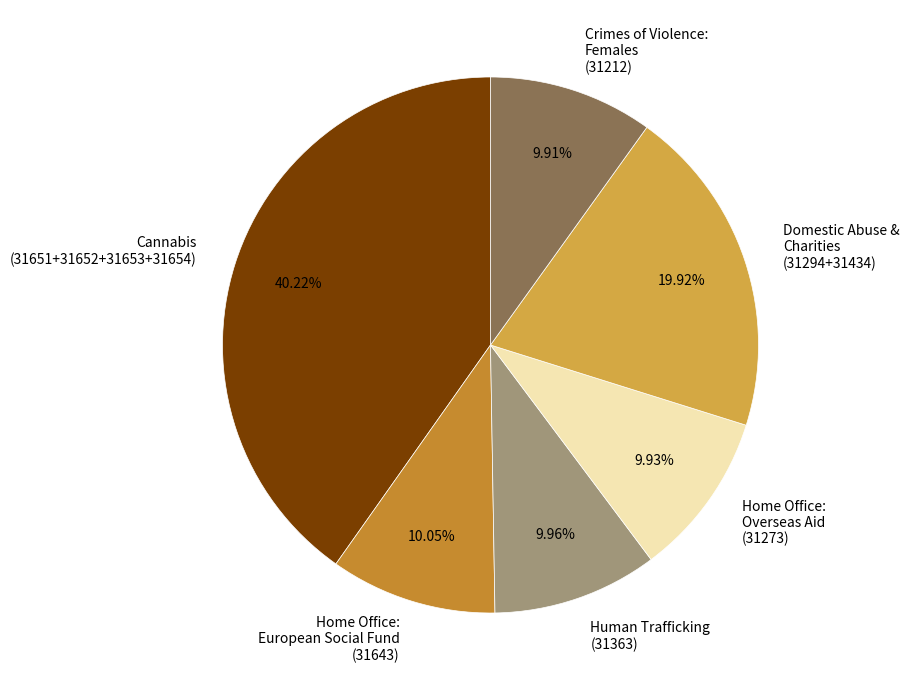

Count the number of slices in the pie.

6